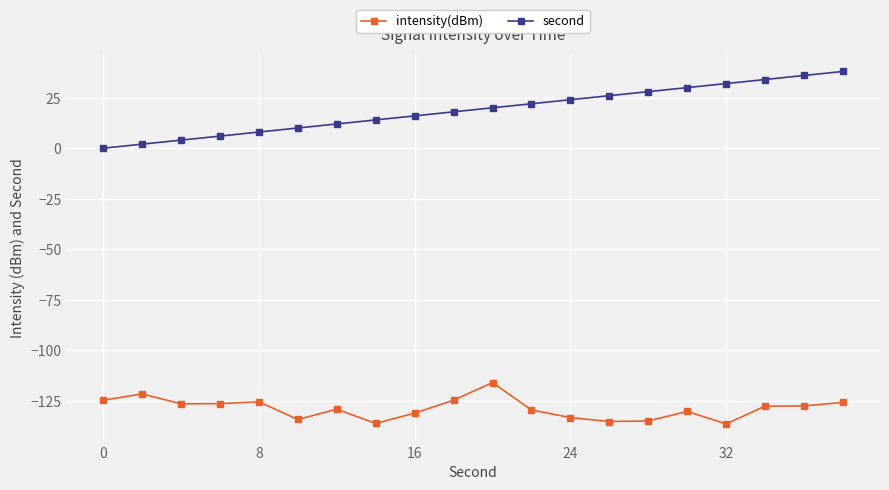

Which series has the widest spread of values?

second